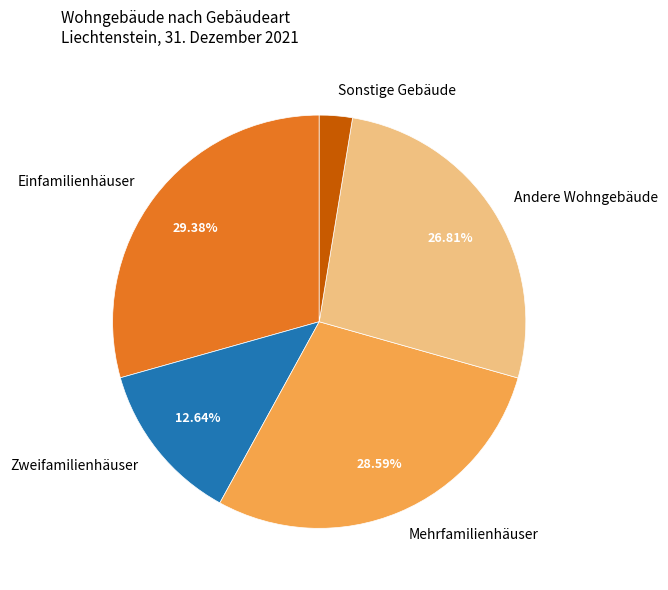

Combined, do Zweifamilienhäuser and Einfamilienhäuser account for over 50%?

No